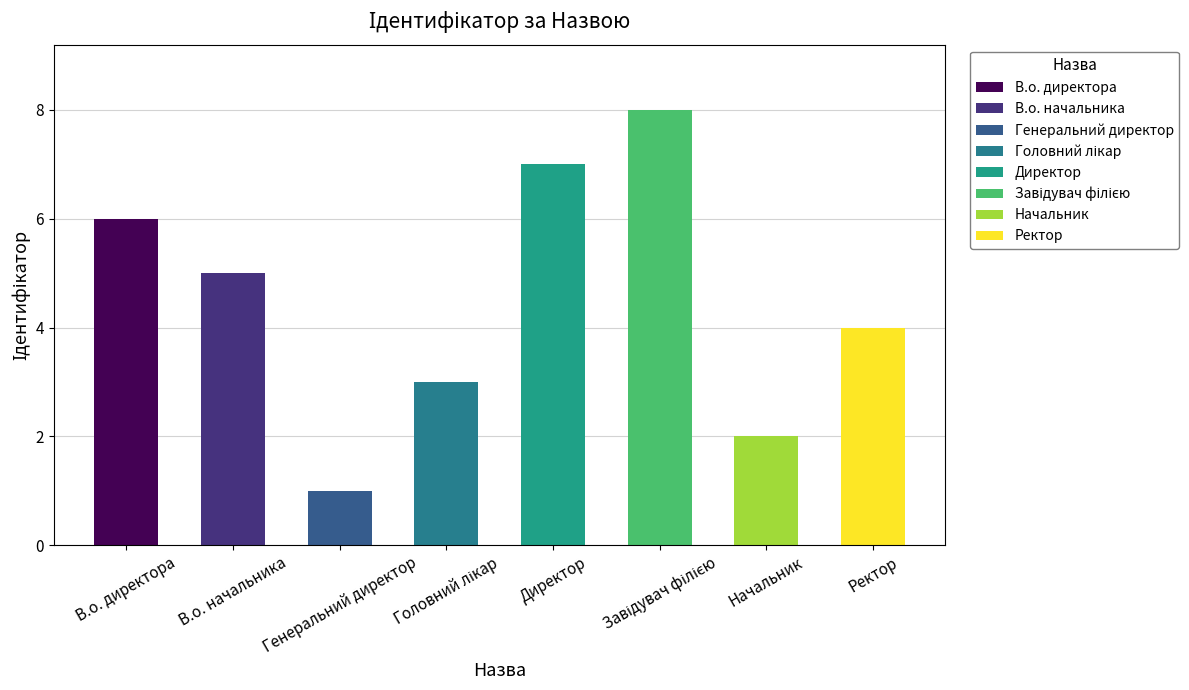

What position from the right is Генеральний директор?

6